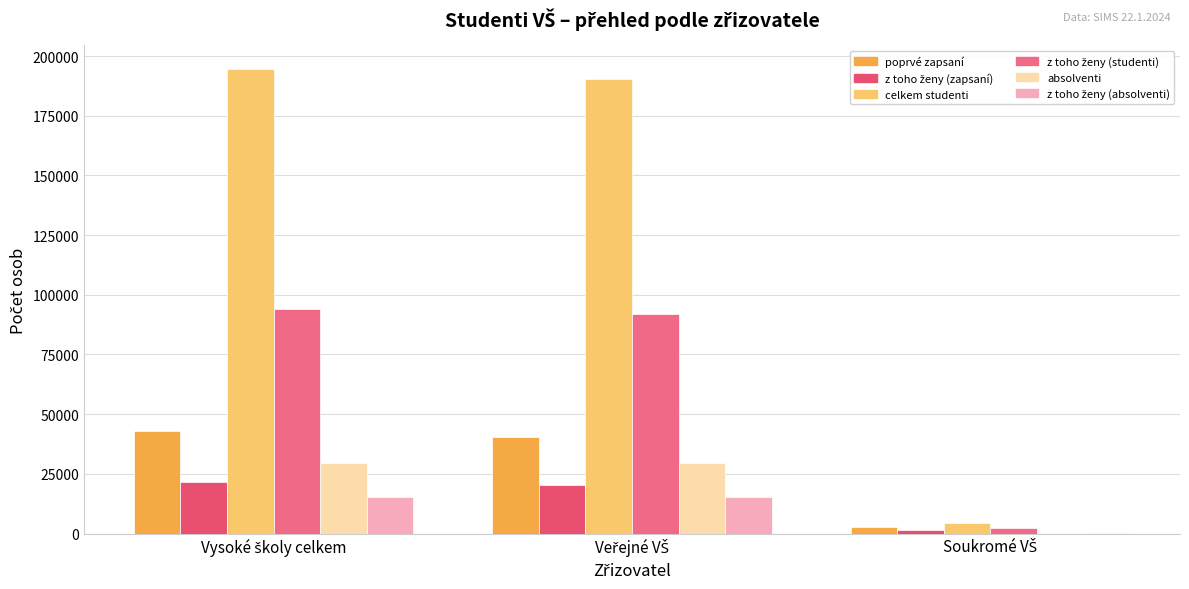

Reading right to left, what are all the values shown in this chart?

poprvé zapsaní: Soukromé VŠ=2524	Veřejné VŠ=40479	Vysoké školy celkem=43003
z toho ženy (zapsaní): Soukromé VŠ=1411	Veřejné VŠ=20167	Vysoké školy celkem=21578
celkem studenti: Soukromé VŠ=4486	Veřejné VŠ=190309	Vysoké školy celkem=194692
z toho ženy (studenti): Soukromé VŠ=2331	Veřejné VŠ=91884	Vysoké školy celkem=94165
absolventi: Soukromé VŠ=122	Veřejné VŠ=29412	Vysoké školy celkem=29534
z toho ženy (absolventi): Soukromé VŠ=79	Veřejné VŠ=15186	Vysoké školy celkem=15265